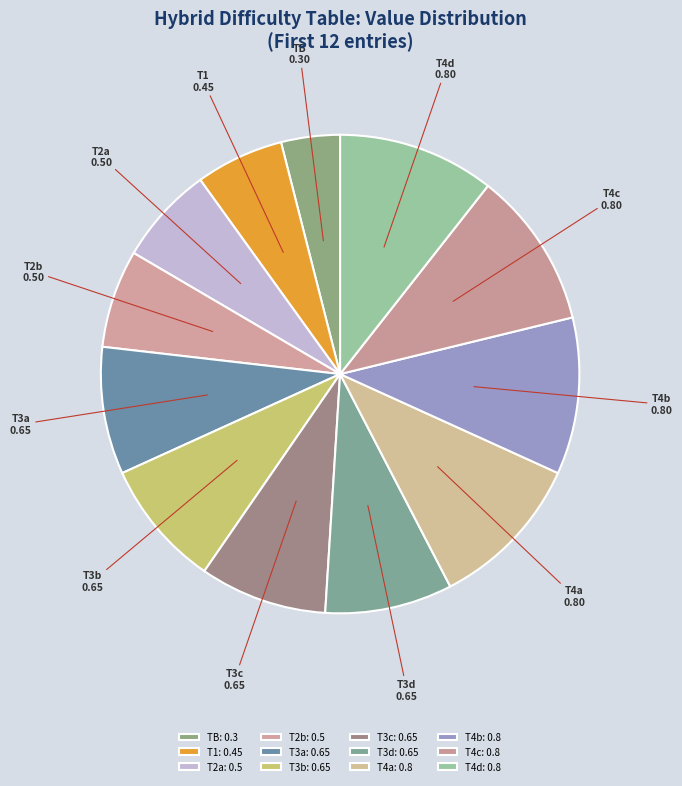

Which has a higher value, T3b or T4a?

T4a